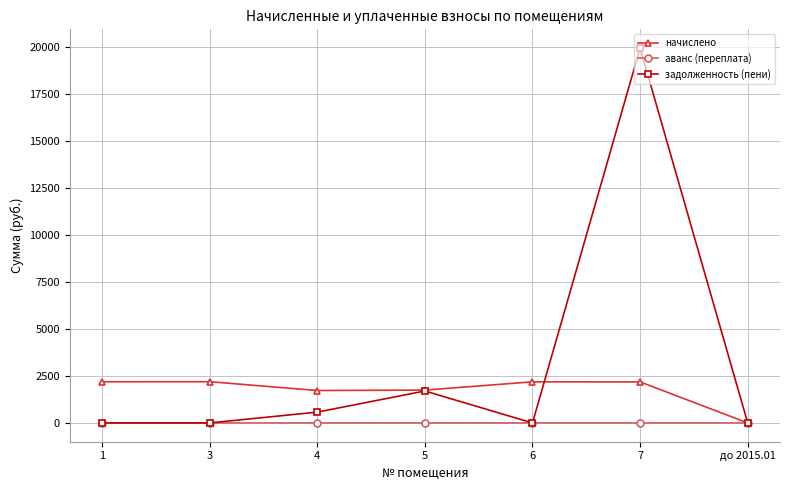

What is the average value of the начислено series?

1748.2